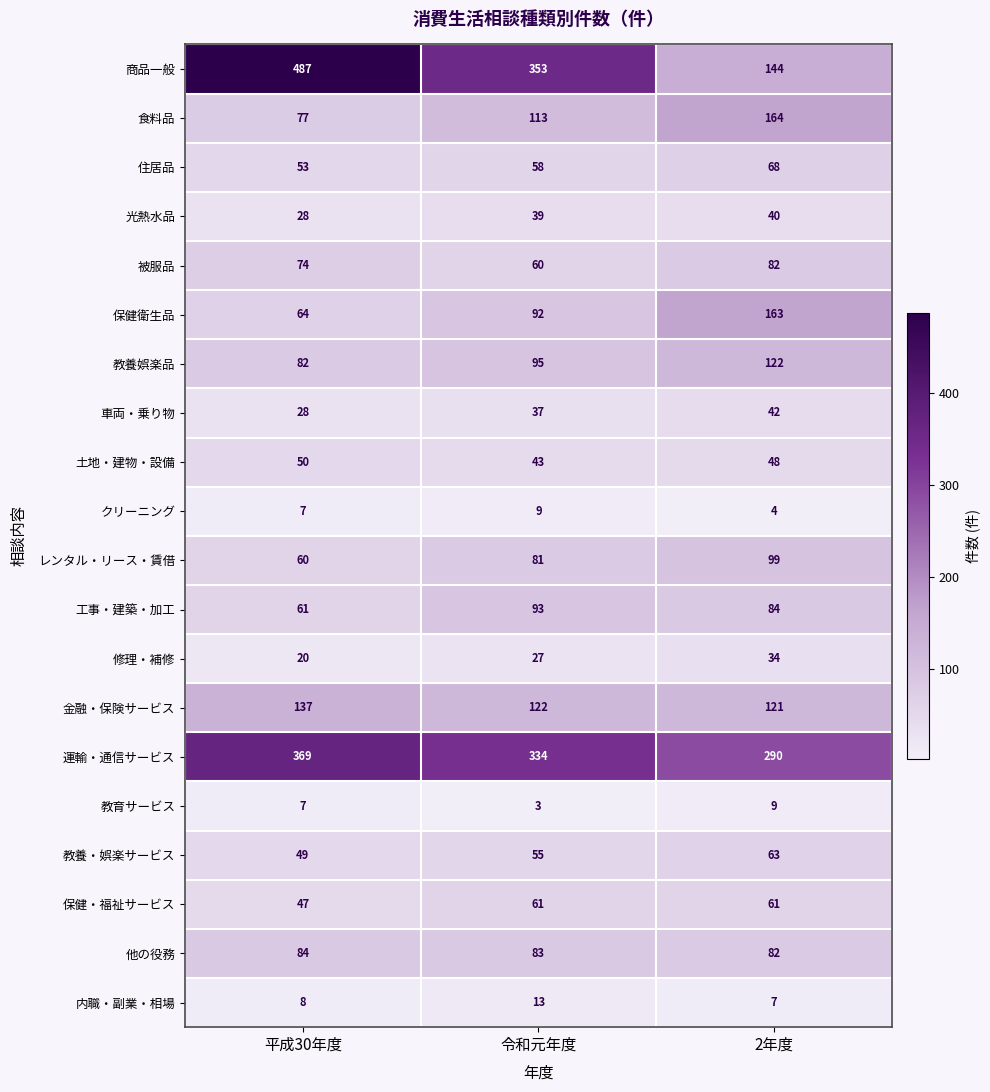

What is the approximate value of 保健・福祉サービス at 平成30年度?

47